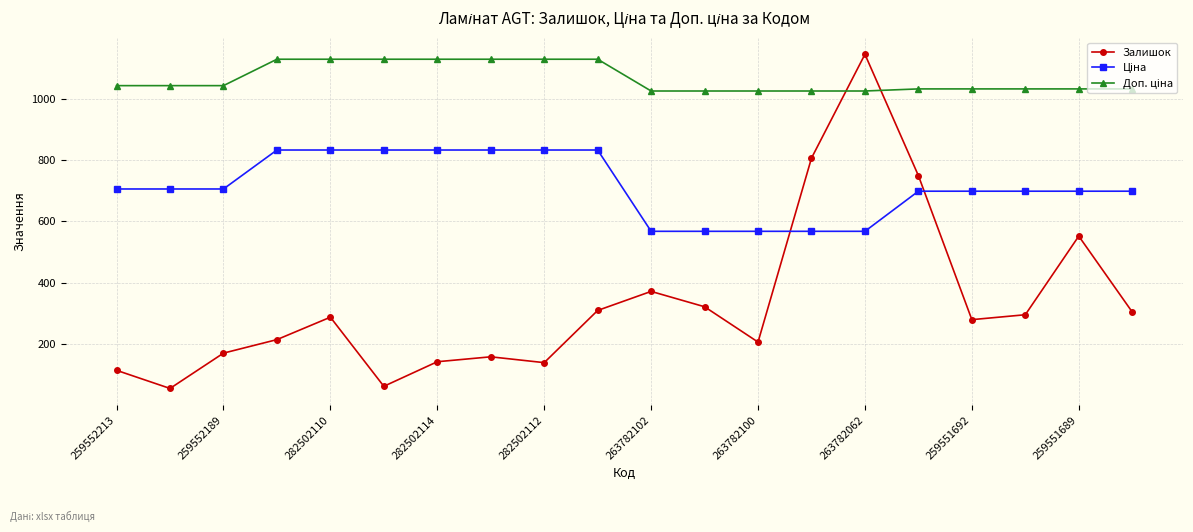

Does the chart display data point markers on the line(s)?

Yes